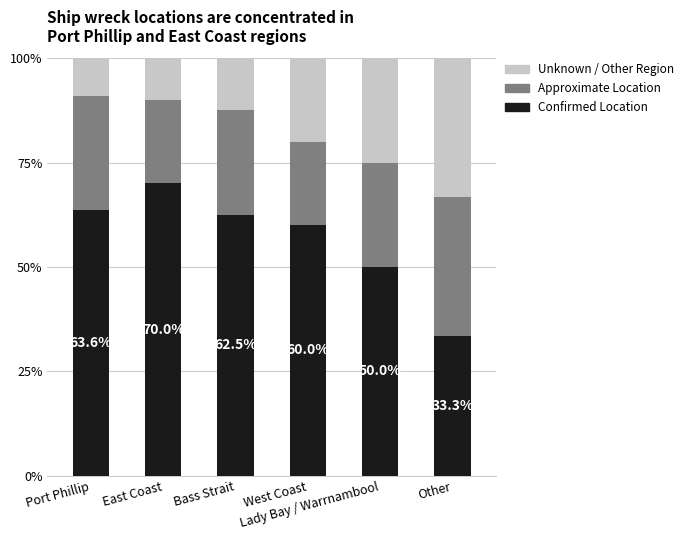

Does the chart contain any negative values?

No